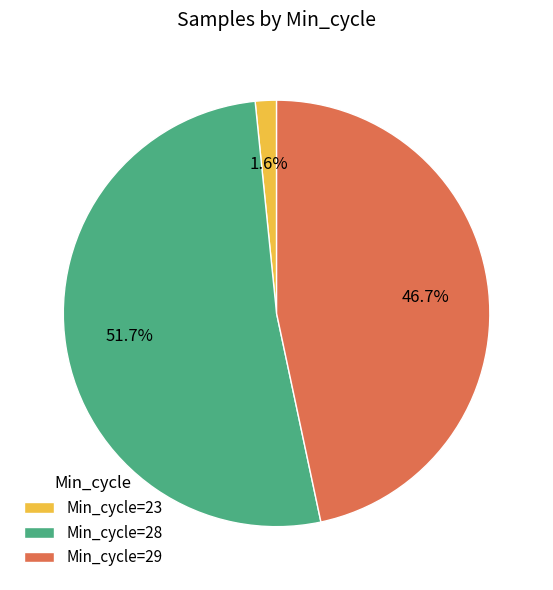

Which slice is the largest?

Min_cycle=28